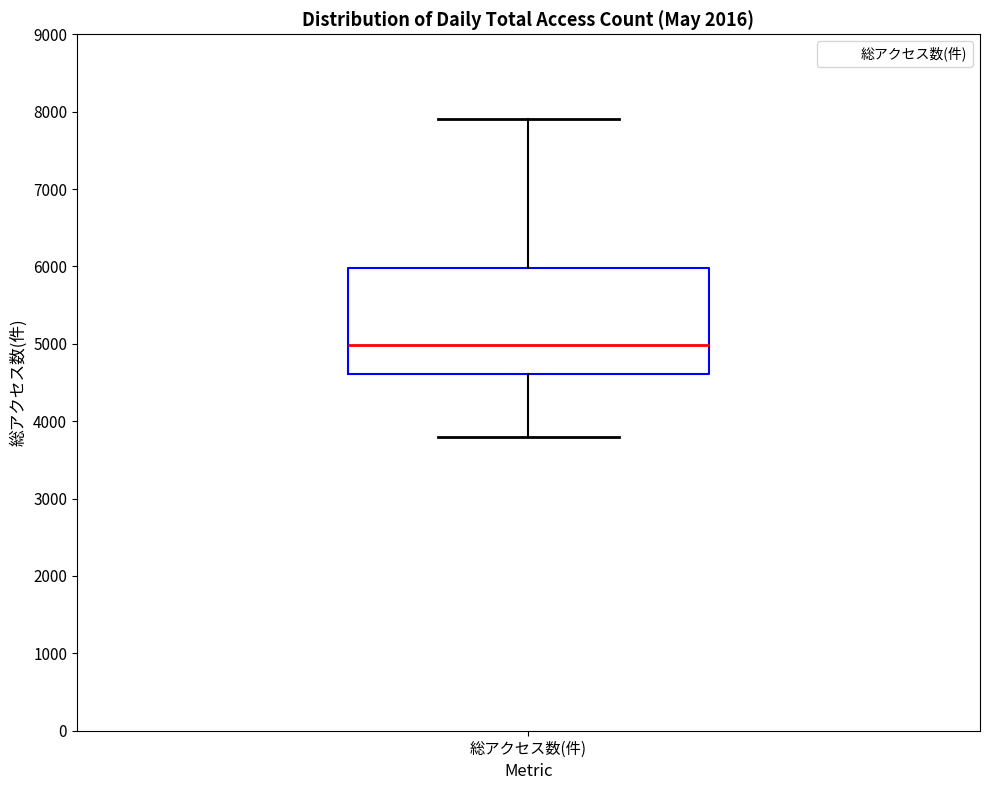

Transcribe this box plot: give where the median line is, the range the box spans, and where the two whiskers end, as read against the y-axis. The values are not printed on the chart, so give them approximately, as read against the axis.

median 5000, box 4600 to 6000, whiskers 3800 to 7900